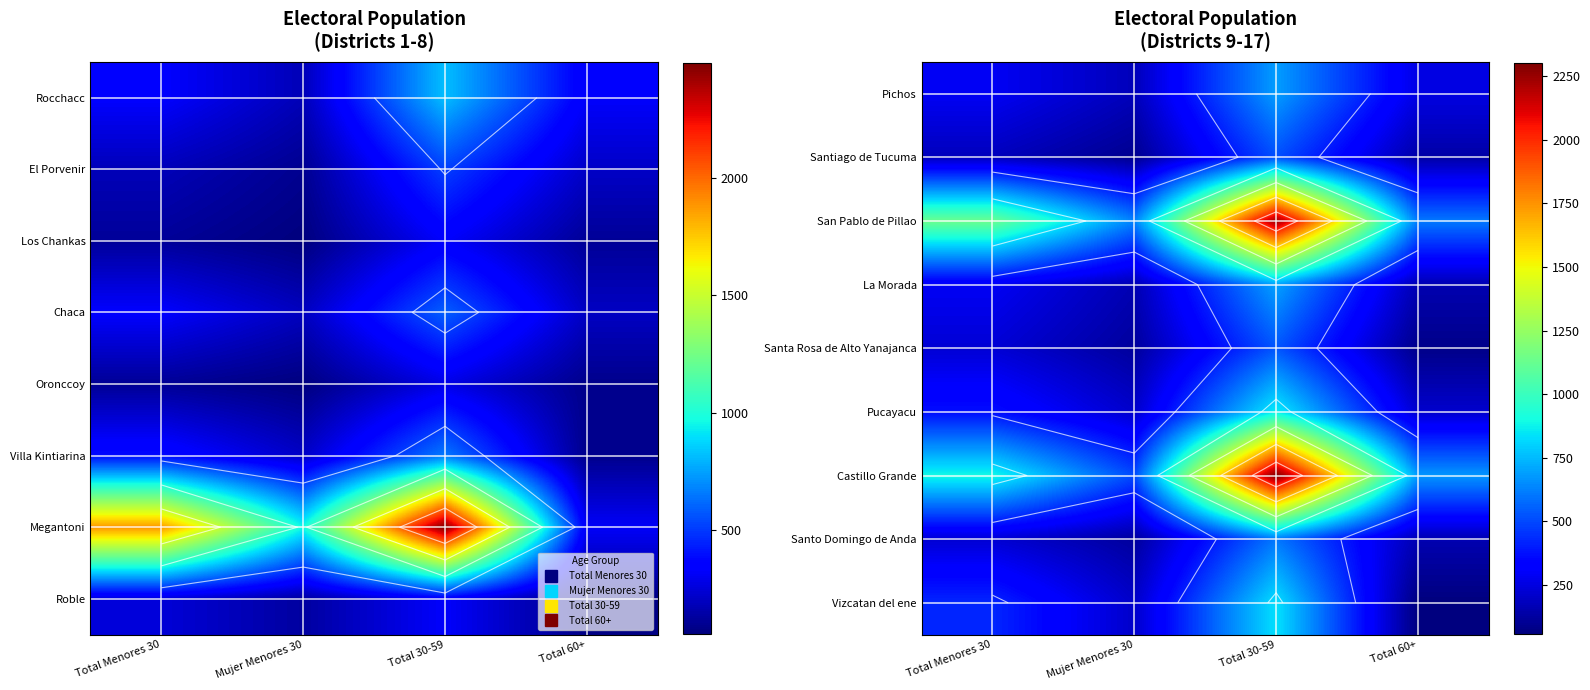

Which label corresponds to the largest value in the chart?

Total 30-59